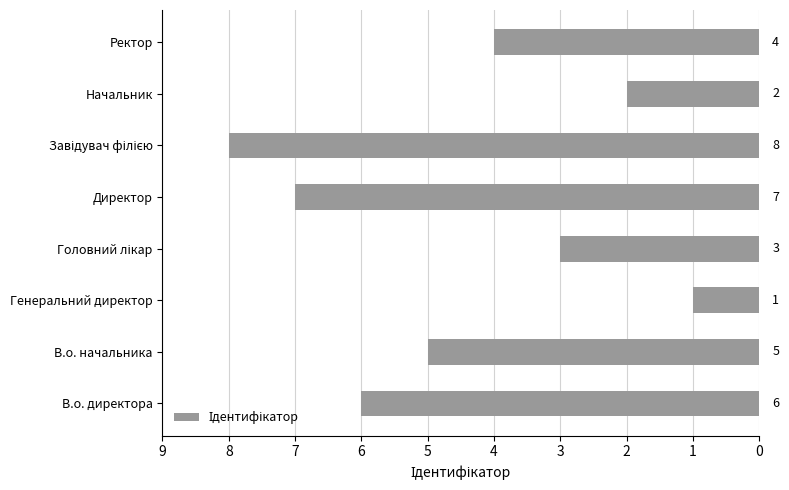

What is the difference between the second highest and second lowest values?

5